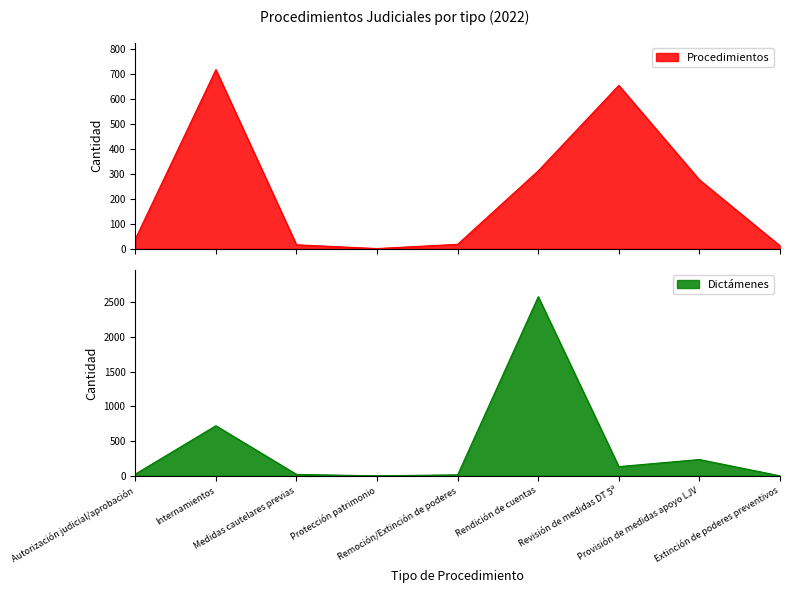

The value of Dictámenes at Remoción/Extinción de poderes is 21. True or false?

False